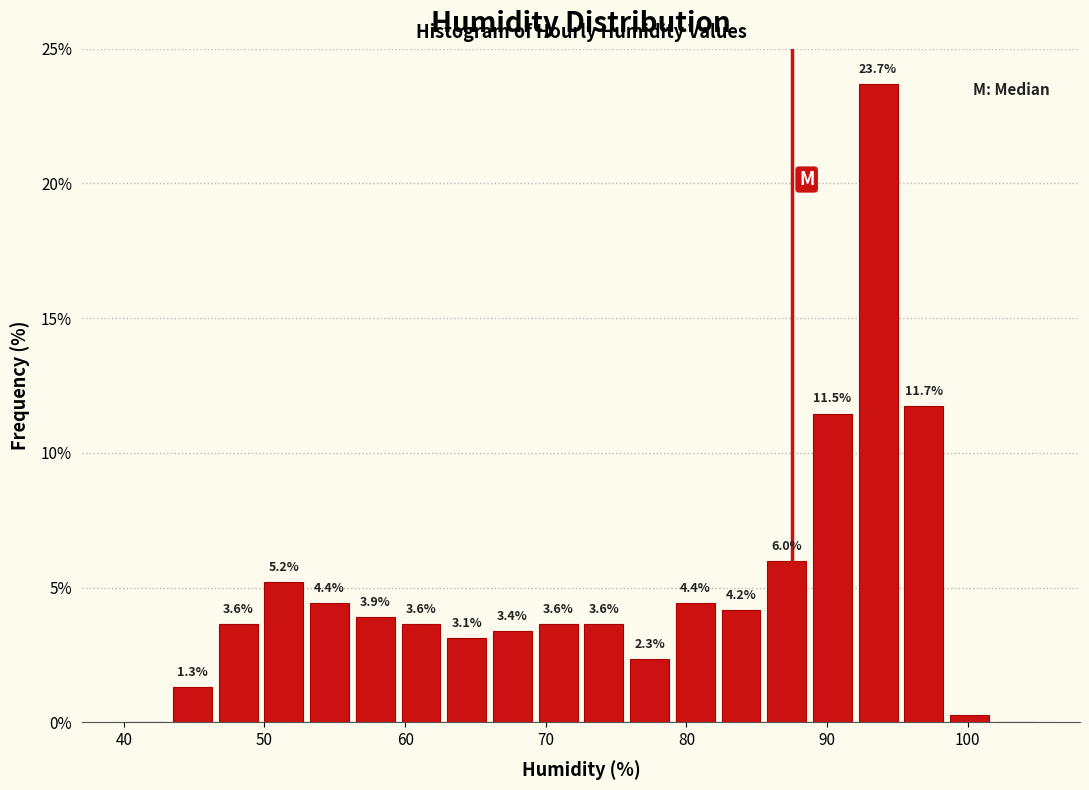

Around what value on the x-axis is the tallest bar? Give the approximate position of its centre, as read against the axis.

94